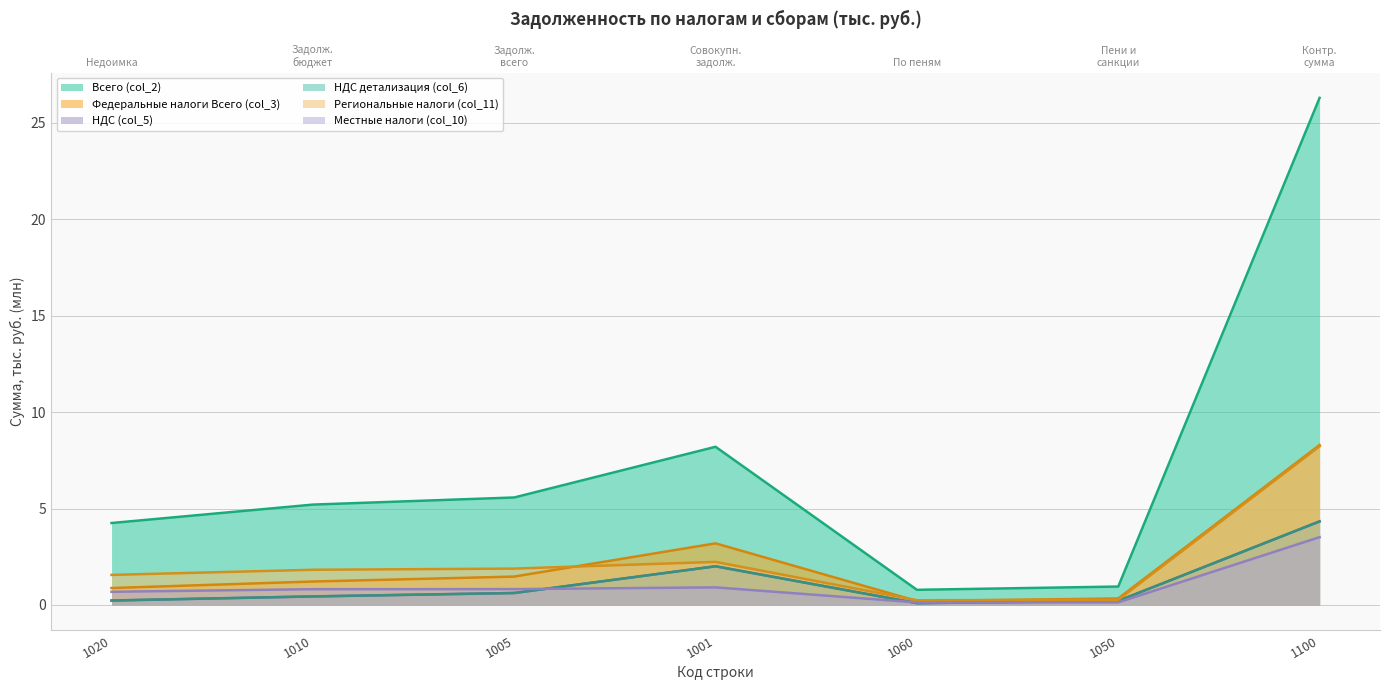

True or false: НДС детализация (col_6) and Федеральные налоги Всего (col_3) intersect in this chart.

False